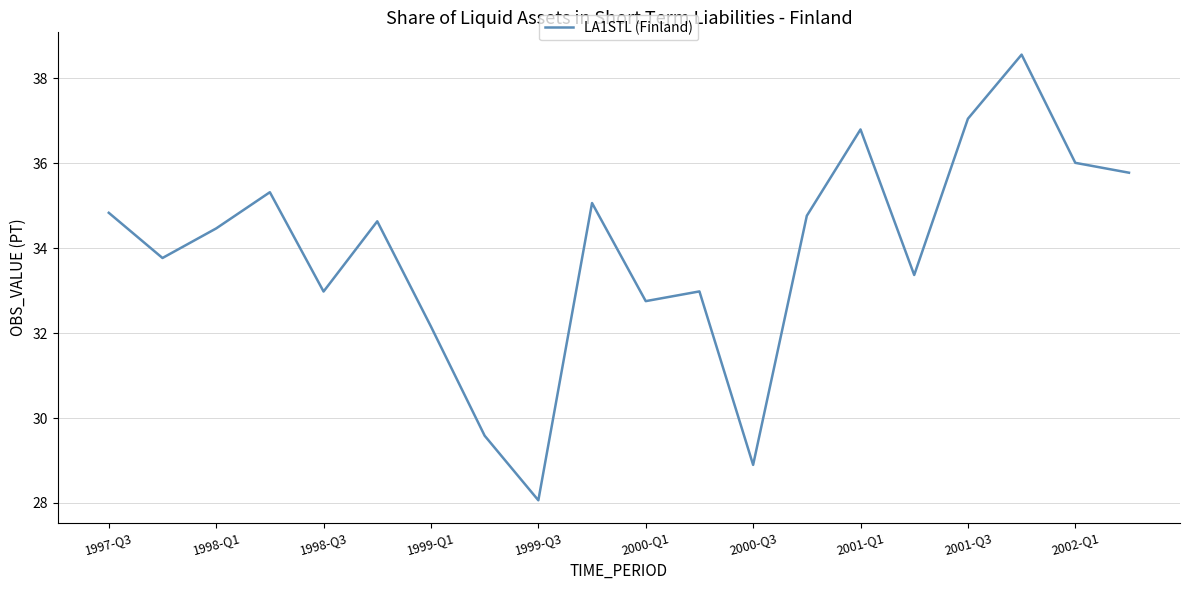

Does the chart display data point markers on the line(s)?

No